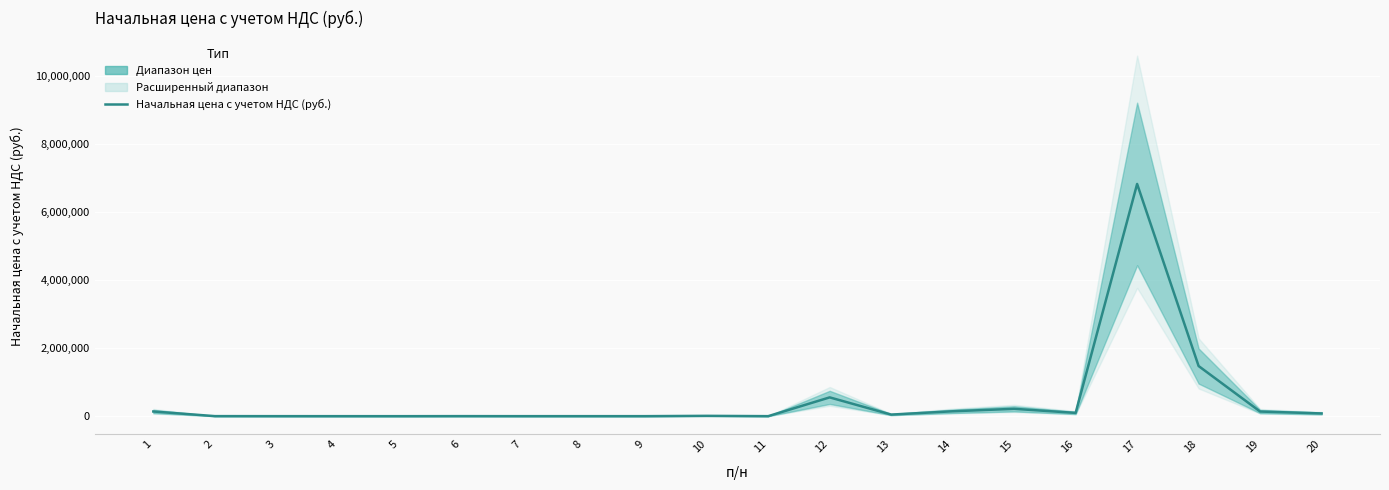

How many values are below 46700?

10